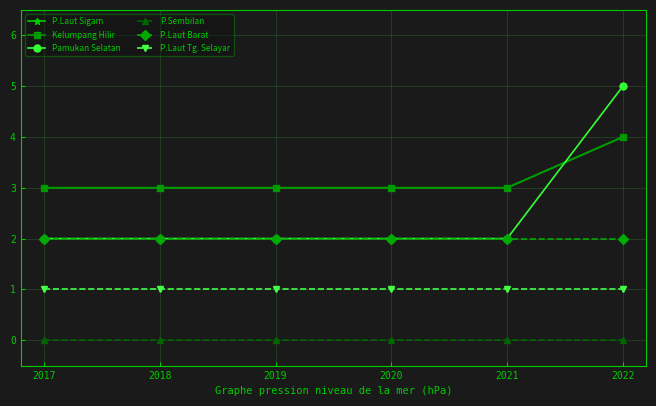

Is this an area chart (filled region under the line)?

No